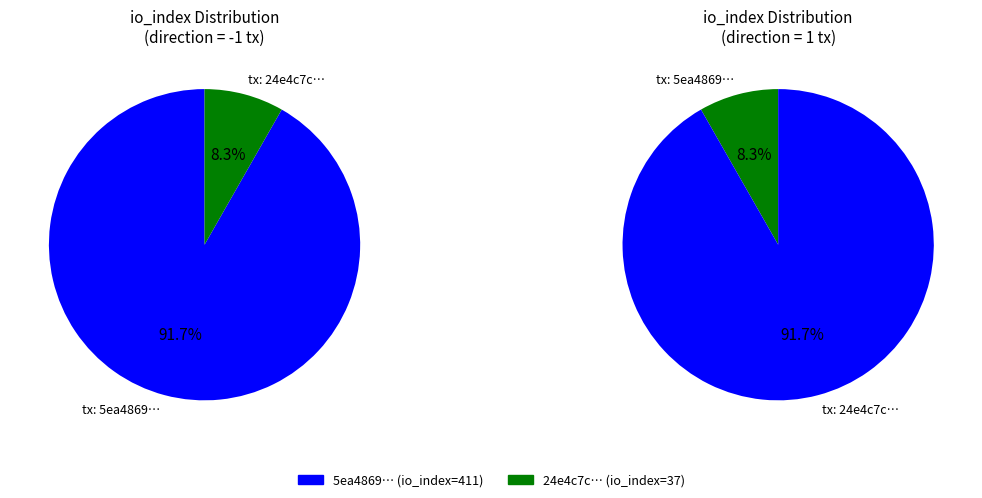

Approximately how many times larger is the value at values_io_index compared to 1?

11.1